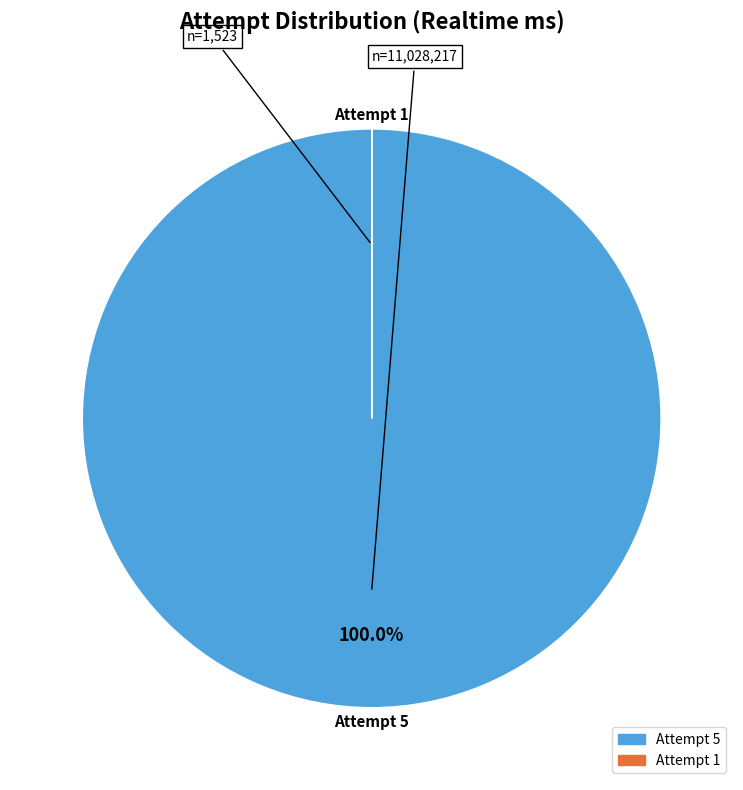

Does any single category account for the majority?

Yes